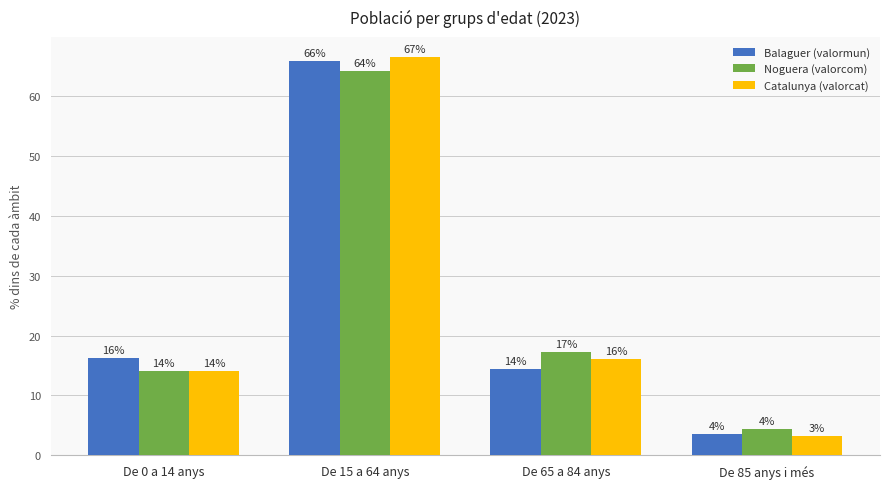

What are all the series names shown in the legend?

Balaguer (valormun), Noguera (valorcom), Catalunya (valorcat)